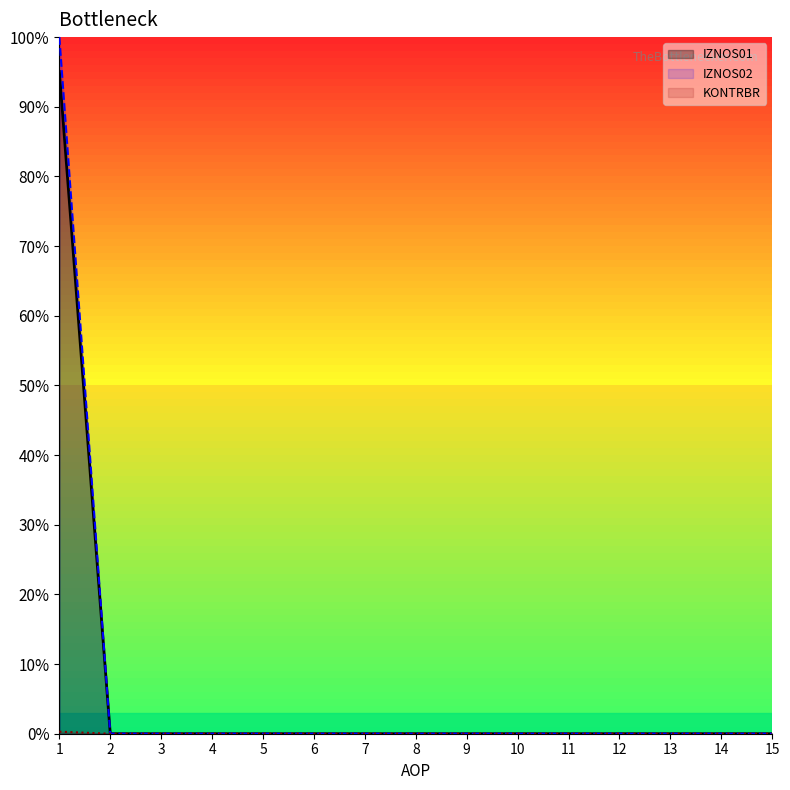

Is it true that IZNOS01 equals 0.0 at 12?

True